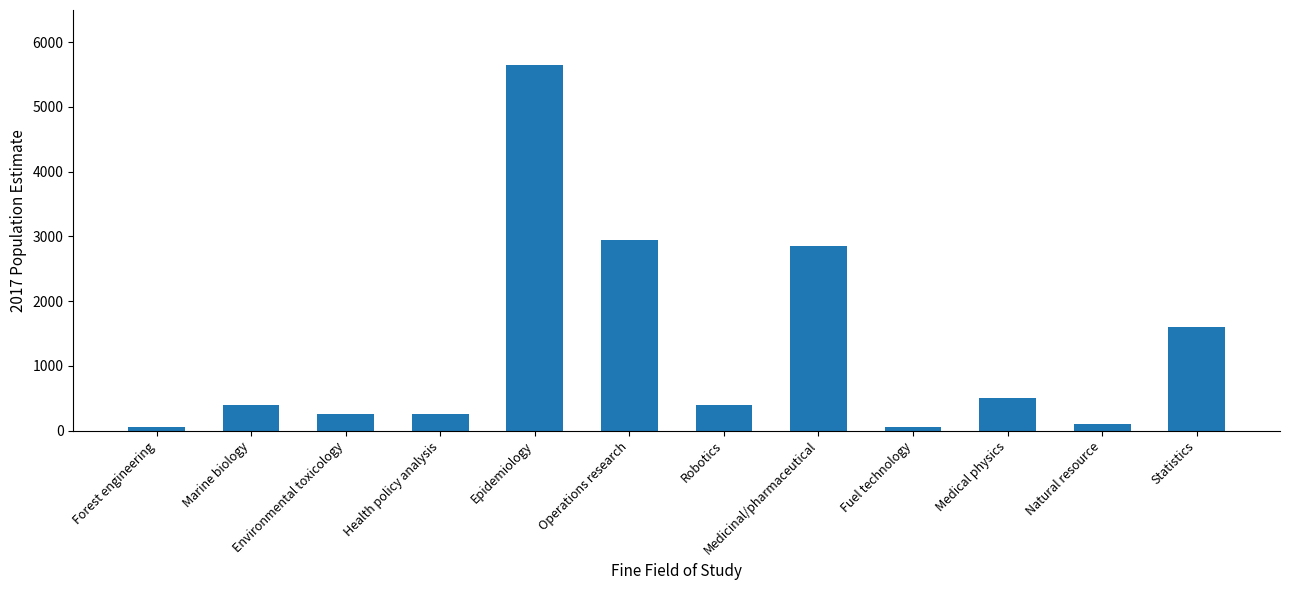

What is the greatest value displayed?

5650